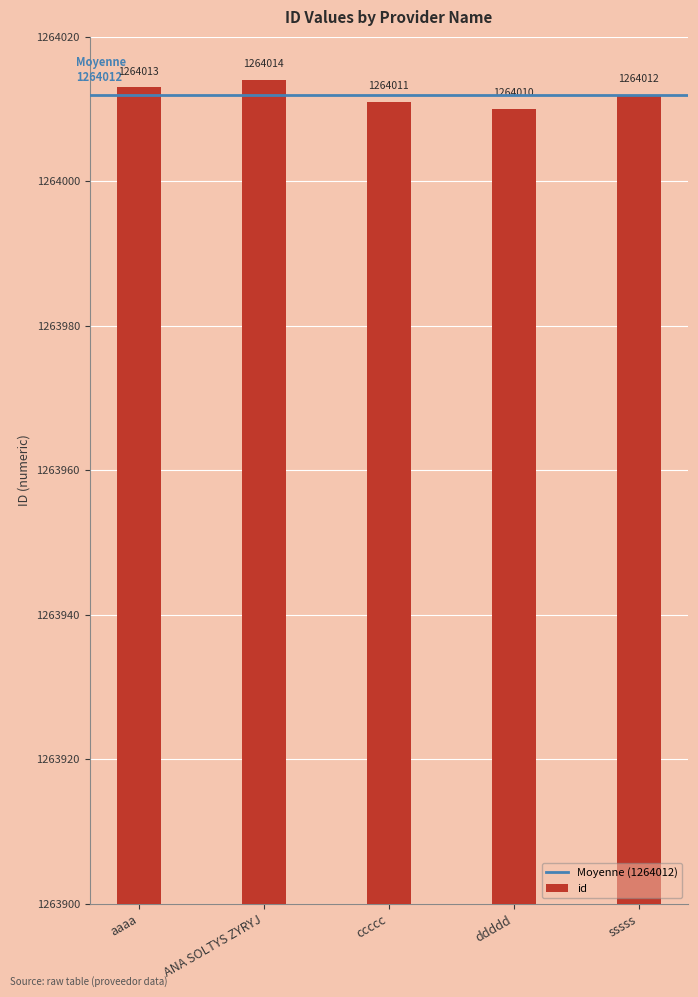

What is the difference between the maximum and minimum values?

4